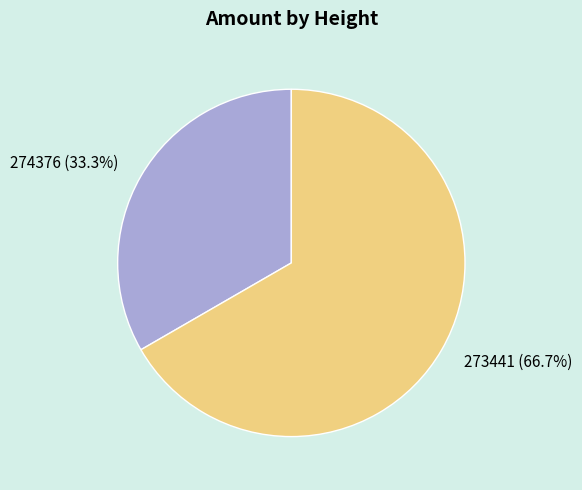

To the nearest percent, what is the combined percentage of 273441 and 274376?

100%